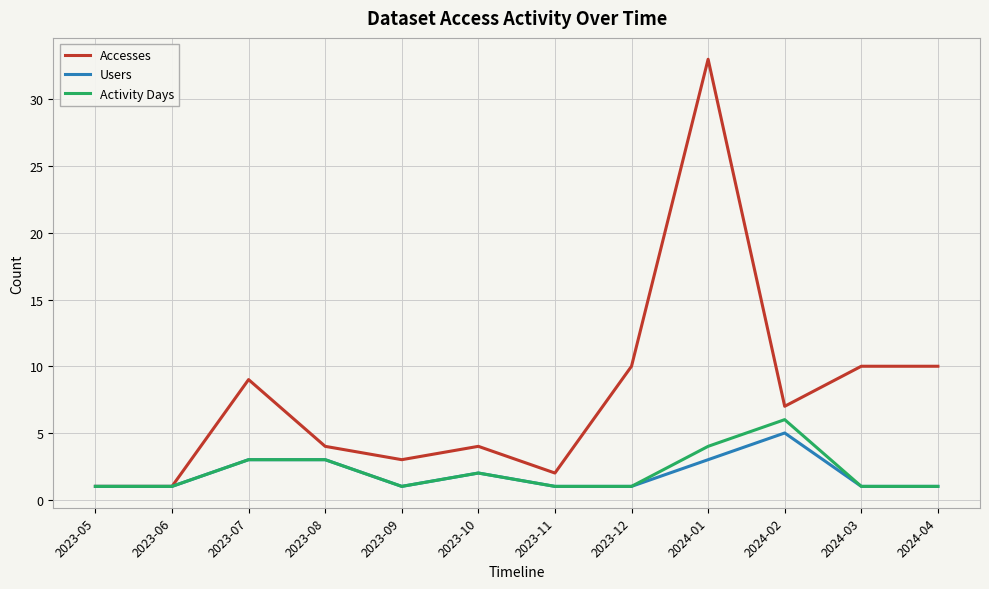

List the series in order of their peak value, lowest first.

Users, Activity Days, Accesses